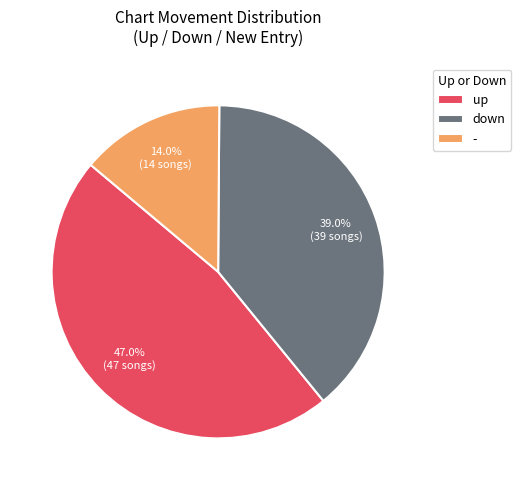

True or false: down accounts for 39% of the total.

True